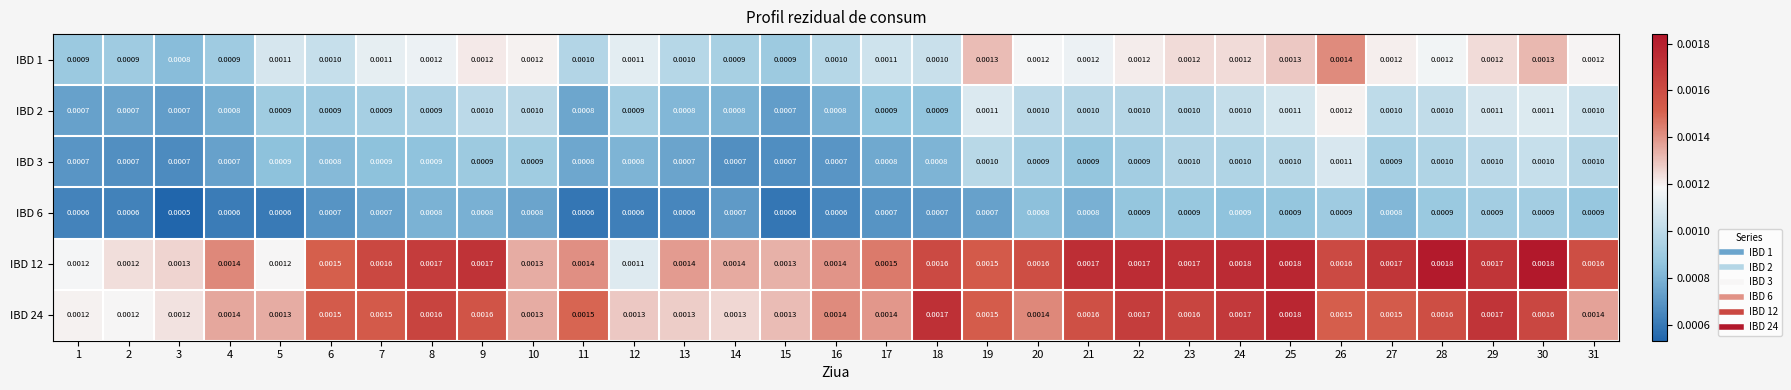

Between 15 and 27, which series saw the biggest shift?

IBD 12